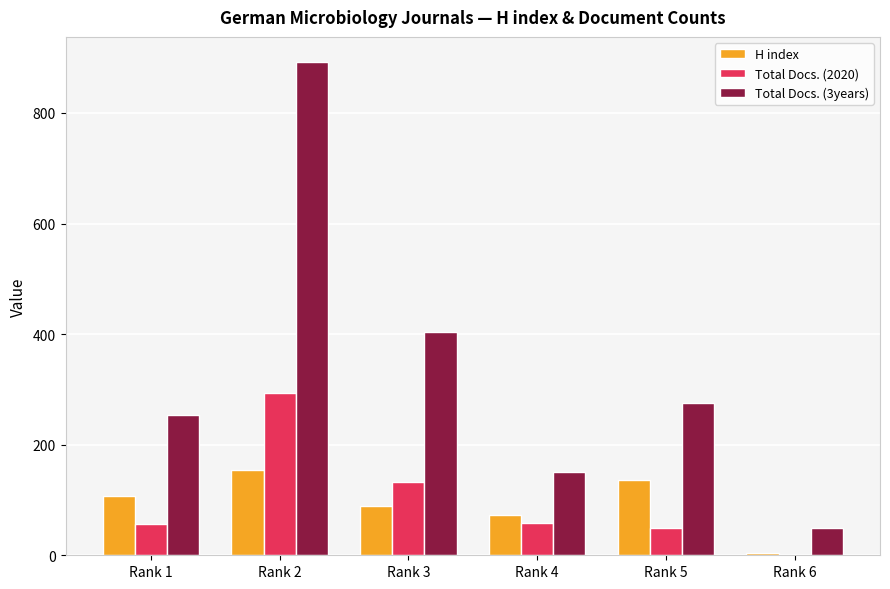

Which series has the largest total across all categories?

Total Docs. (3years)